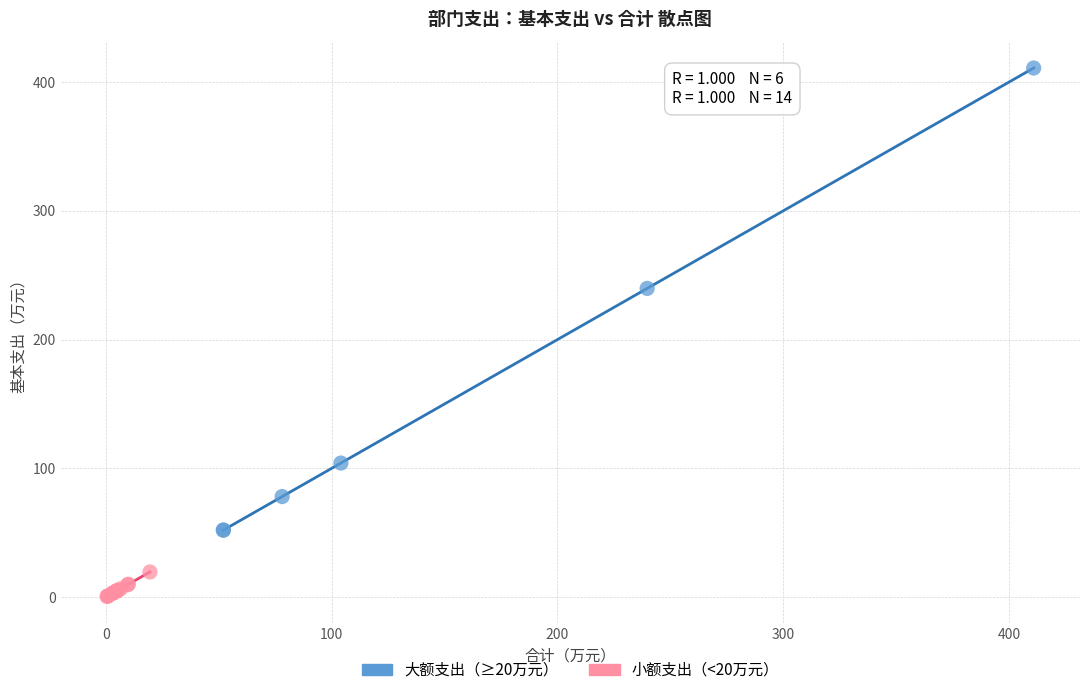

Which series has the largest Y range (max minus min)?

大额支出（≥20万元）